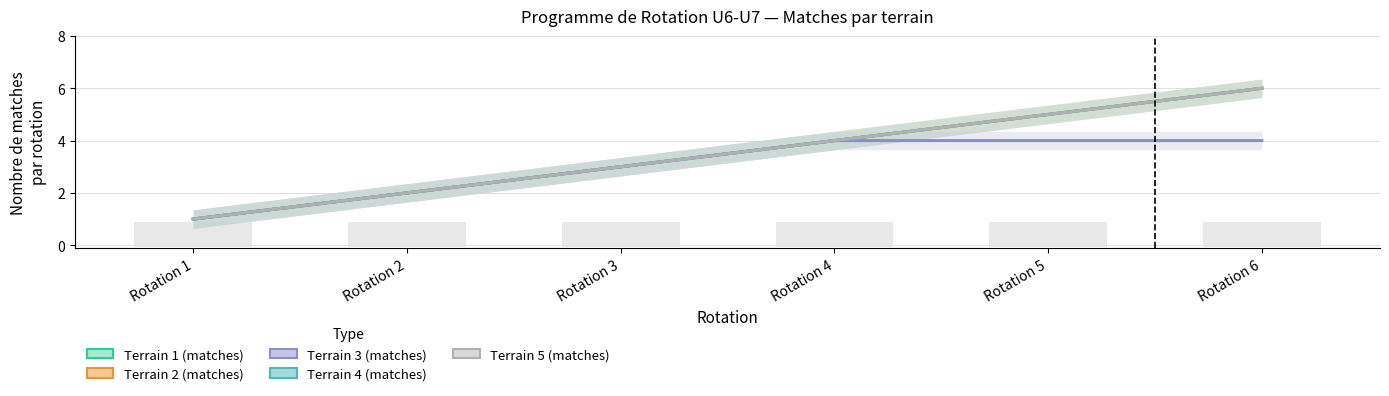

True or false: Terrain 3 (matches) has a value of 3 at Rotation 3.

True